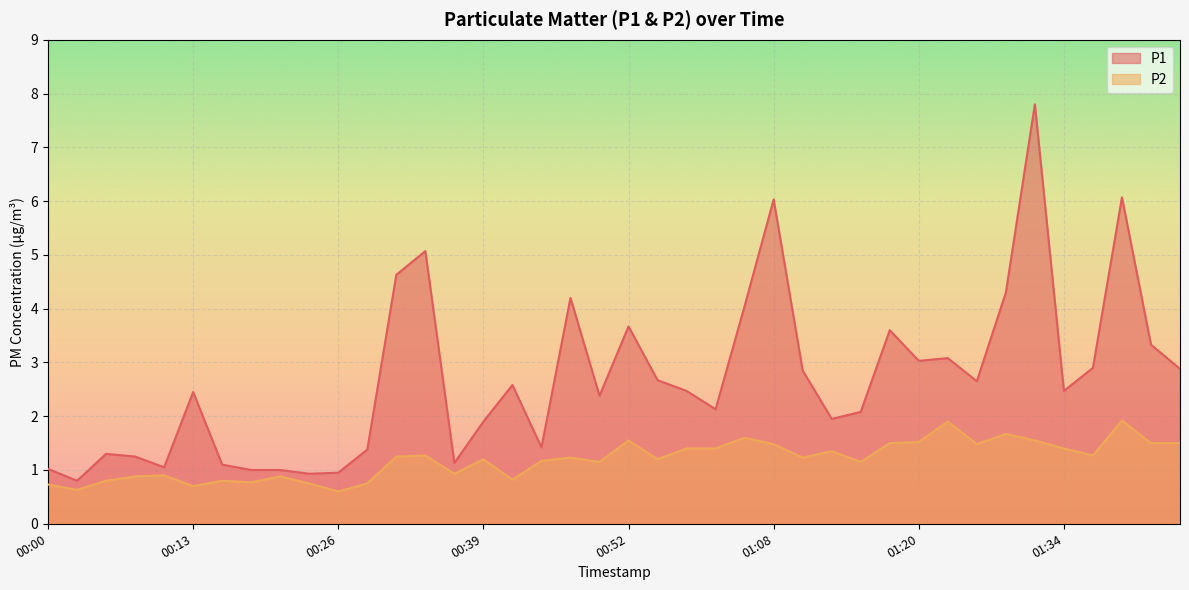

True or false: P2 and P1 cross at least once.

False